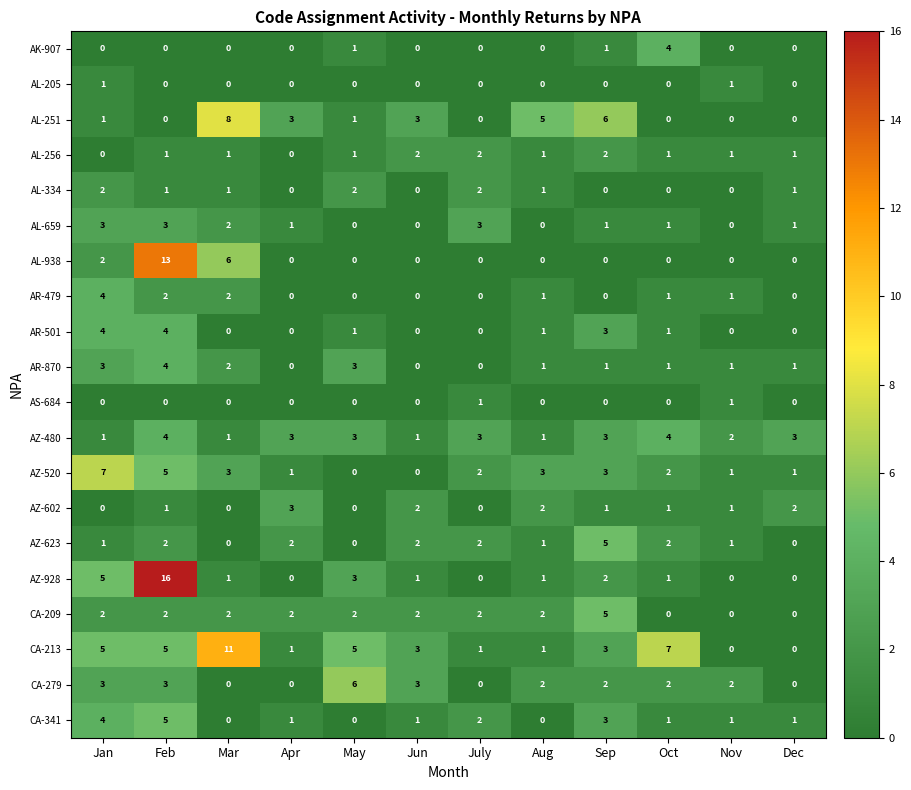

Between May and Oct, which series saw the biggest shift?

CA-279